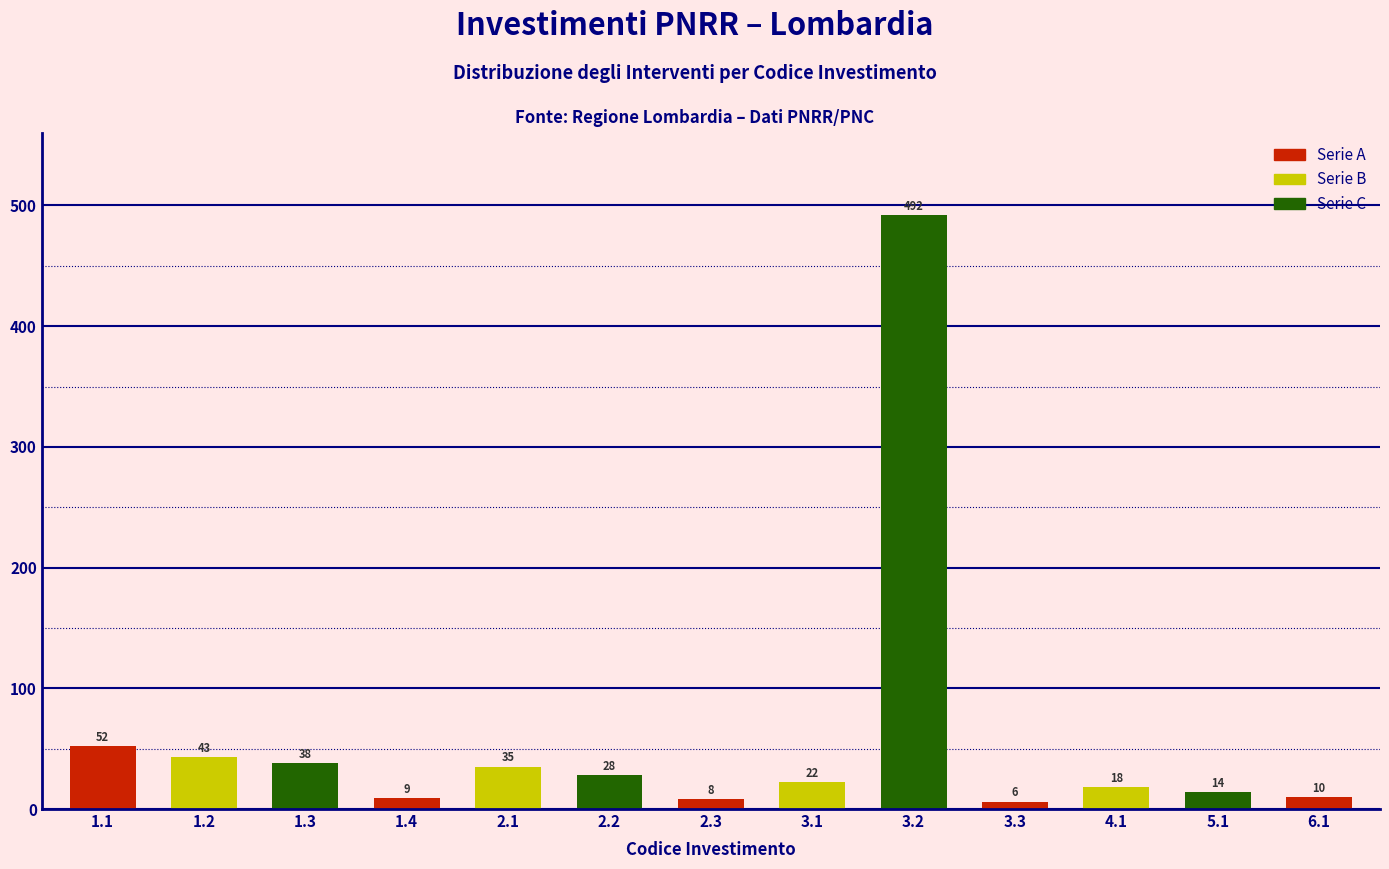

Reading right to left, list all the values displayed in this chart.

6.1=10	5.1=14	4.1=18	3.3=6	3.2=492	3.1=22	2.3=8	2.2=28	2.1=35	1.4=9	1.3=38	1.2=43	1.1=52